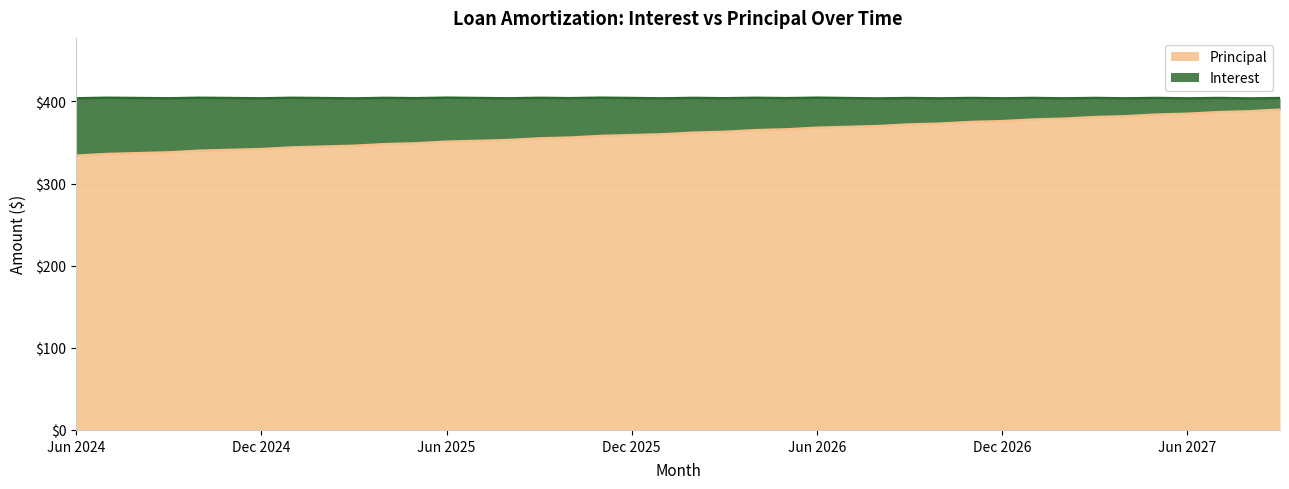

What is the label of the 28th point from the left?

Sep 2026